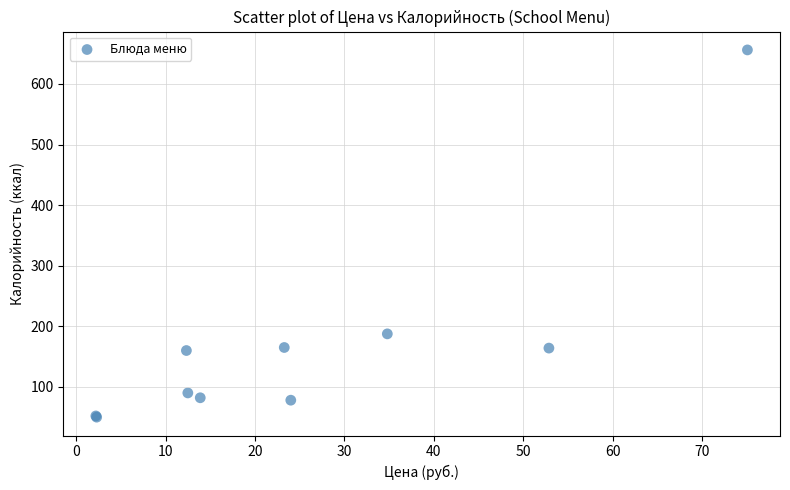

What Y value in the scatter plot is closest to 353?

187.5